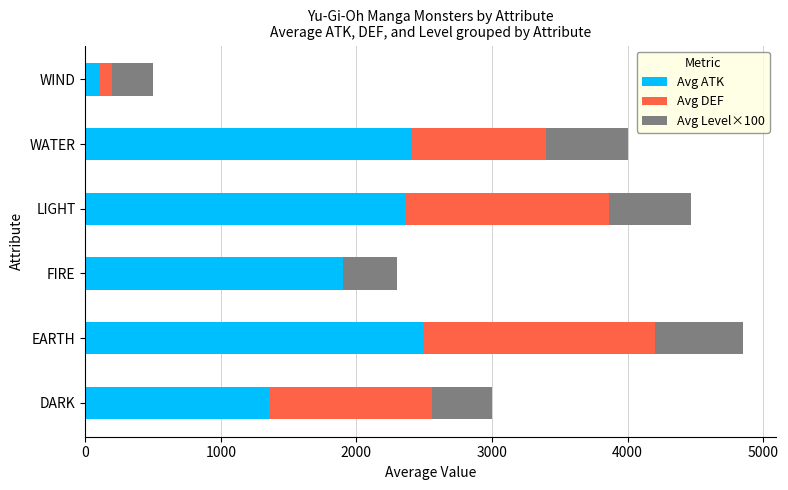

The Avg ATK series shows 2760 at FIRE. True or false?

False